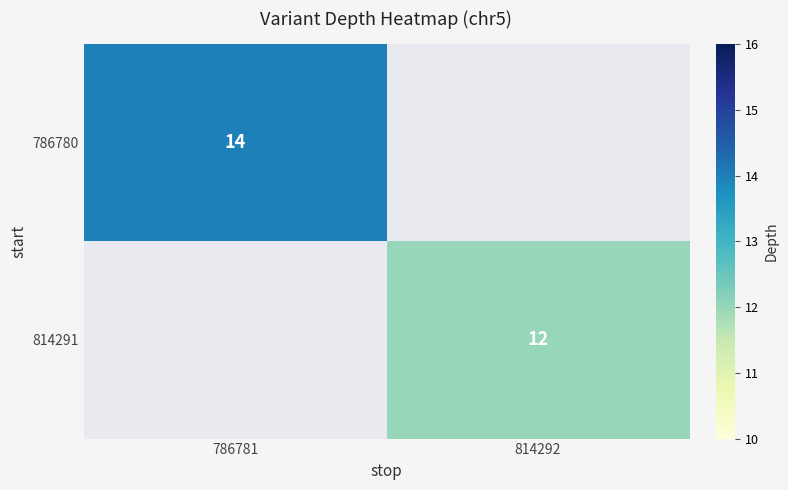

True or false: 786780 has a value of 14 at 786781.

True